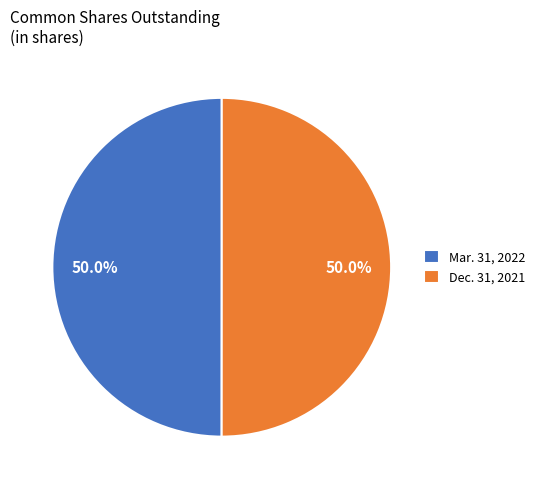

Is it true that Mar. 31, 2022 is 61% of the pie?

False